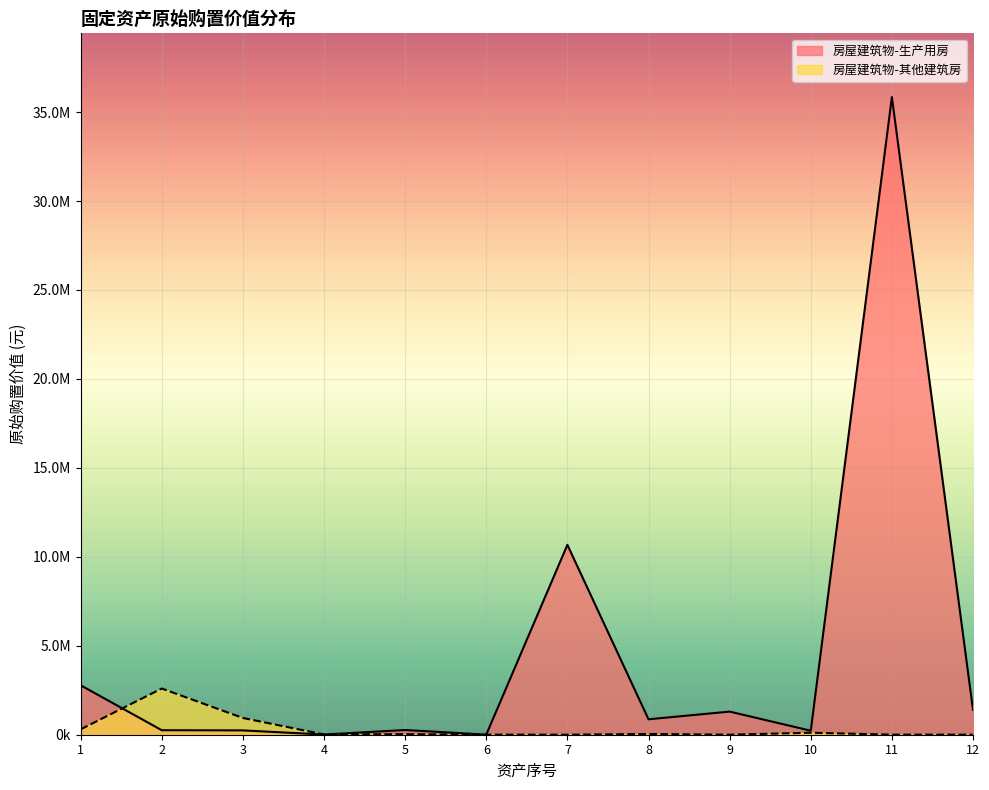

What is the sum of the values at 2 and 8?

1119841.2